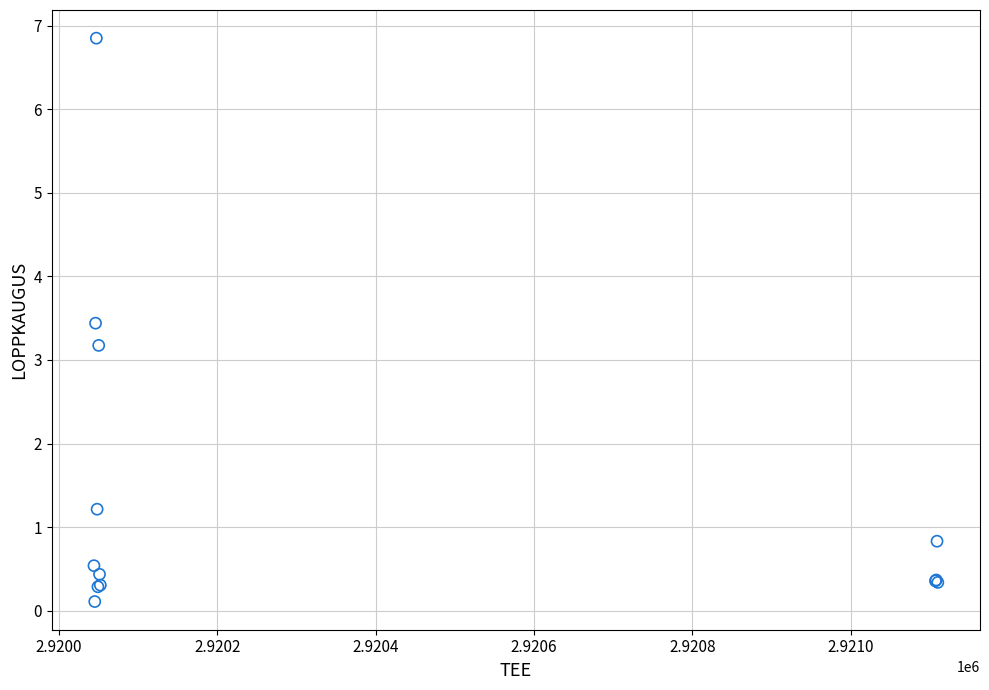

What Y value in the scatter plot is closest to 3?

3.2